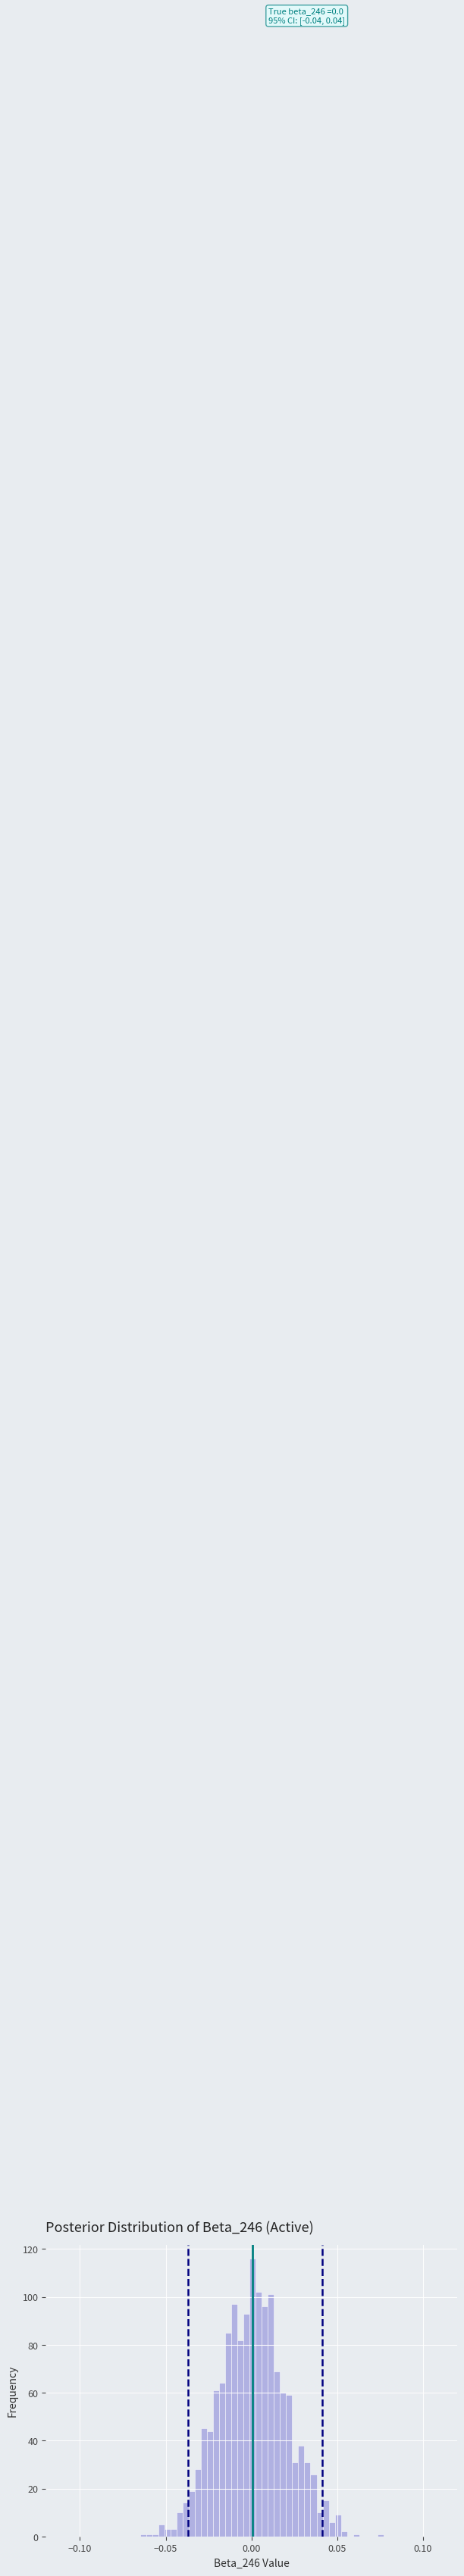

Read against the x-axis, roughly where is the centre of the tallest bar?

0.000